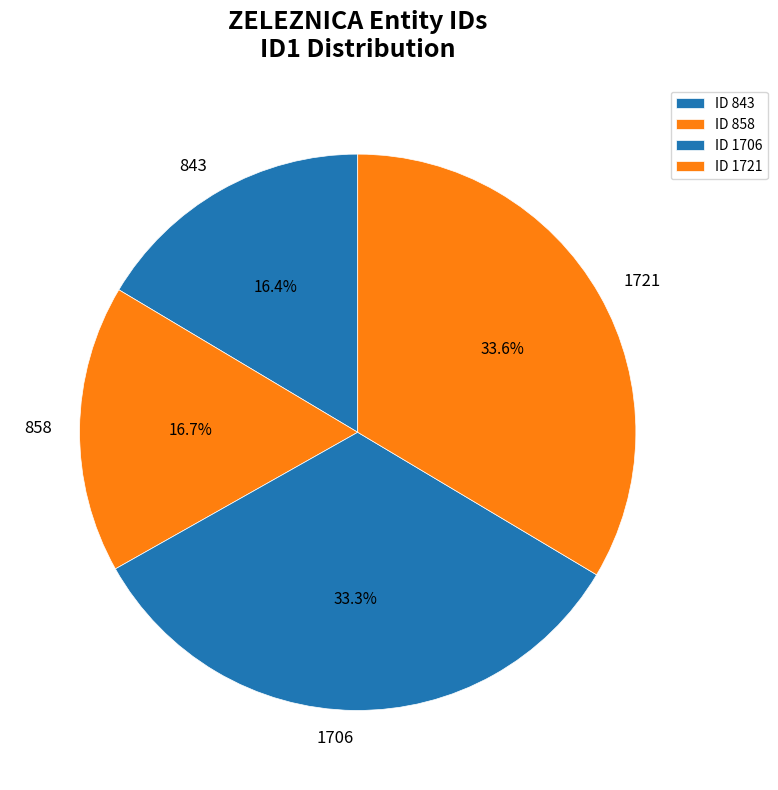

What percentage do 843 and 1706 together represent?

49.7%